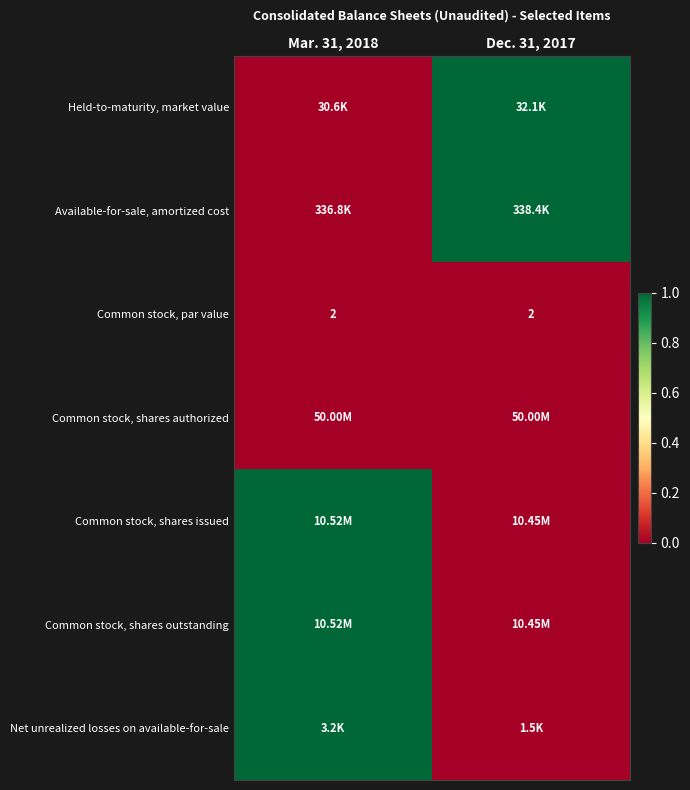

At which label does Common stock, shares authorized reach its peak?

Mar. 31, 2018